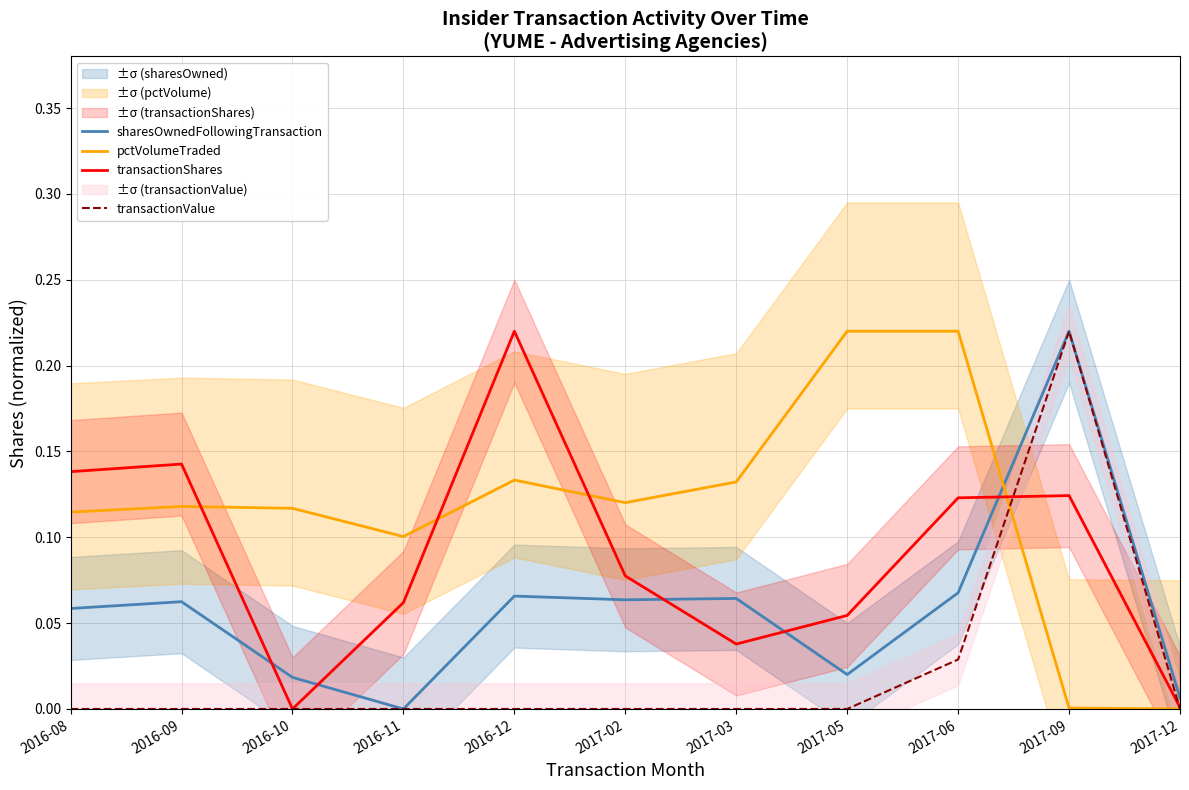

Which series changed the most between 2016-11 and 2017-06?

pctVolumeTraded